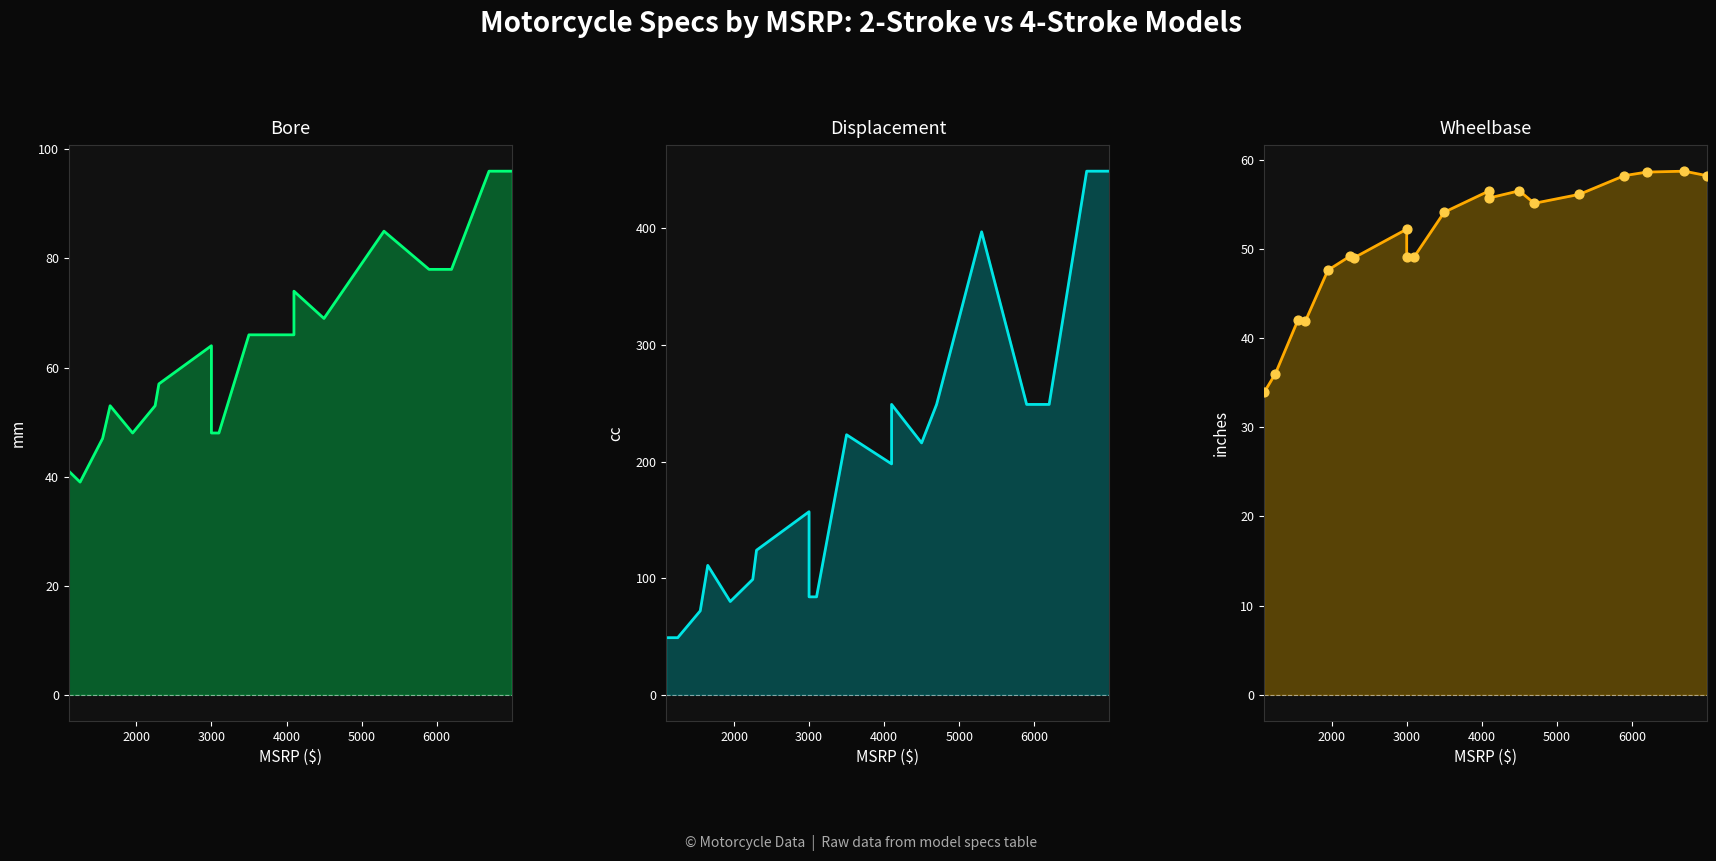

Is the value of Wheelbase pts at 3000 greater than the value of Bore at 16?

No